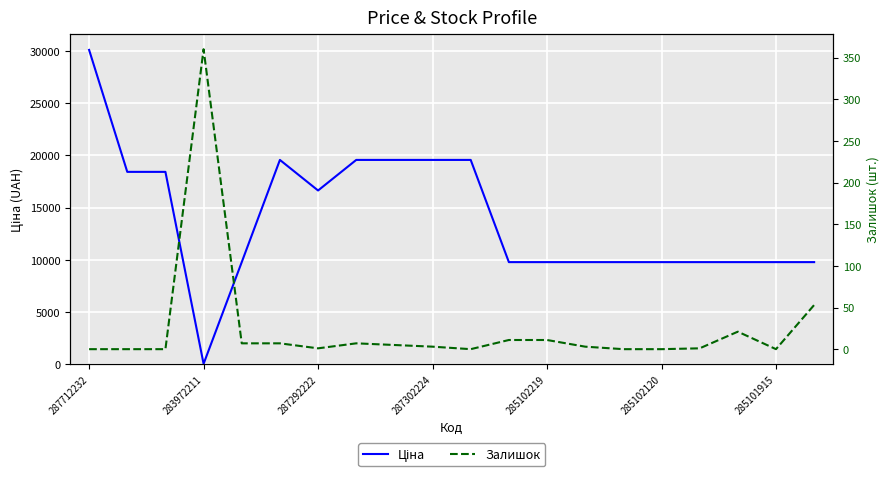

What is the maximum value shown in the chart?

30102.8